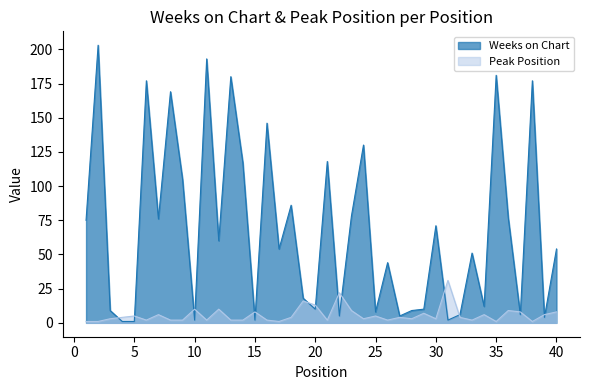

What is the sum of all Weeks on Chart values?

2732